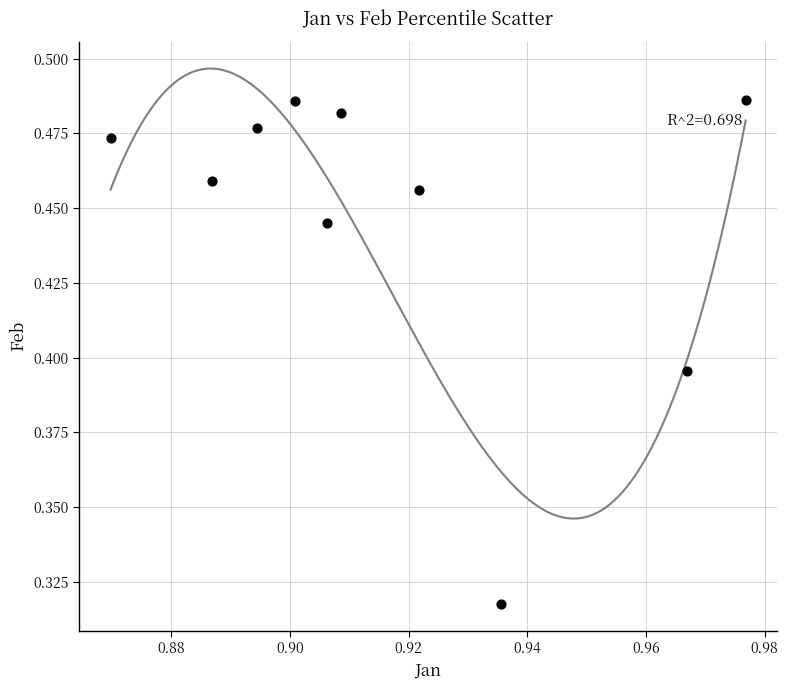

What is the average X value?

0.9